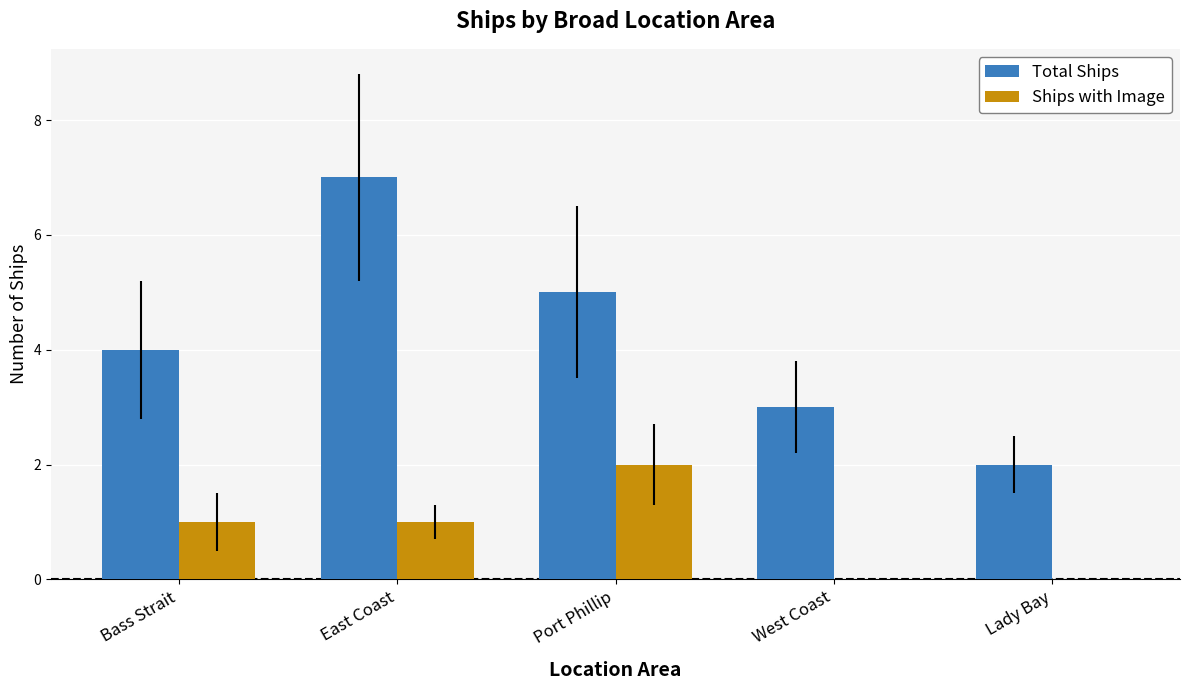

Count the number of categories in the chart.

5